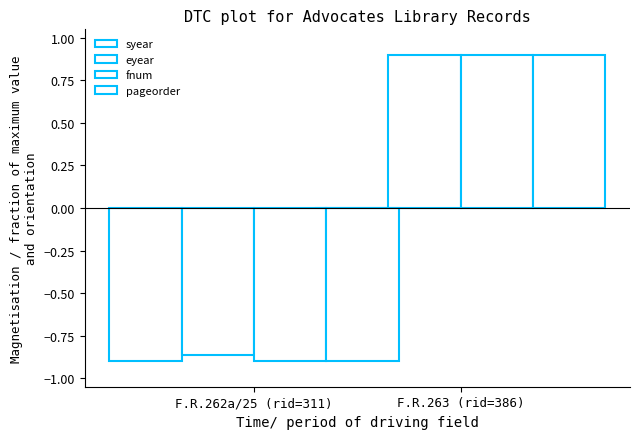

Does the chart contain any negative values?

Yes